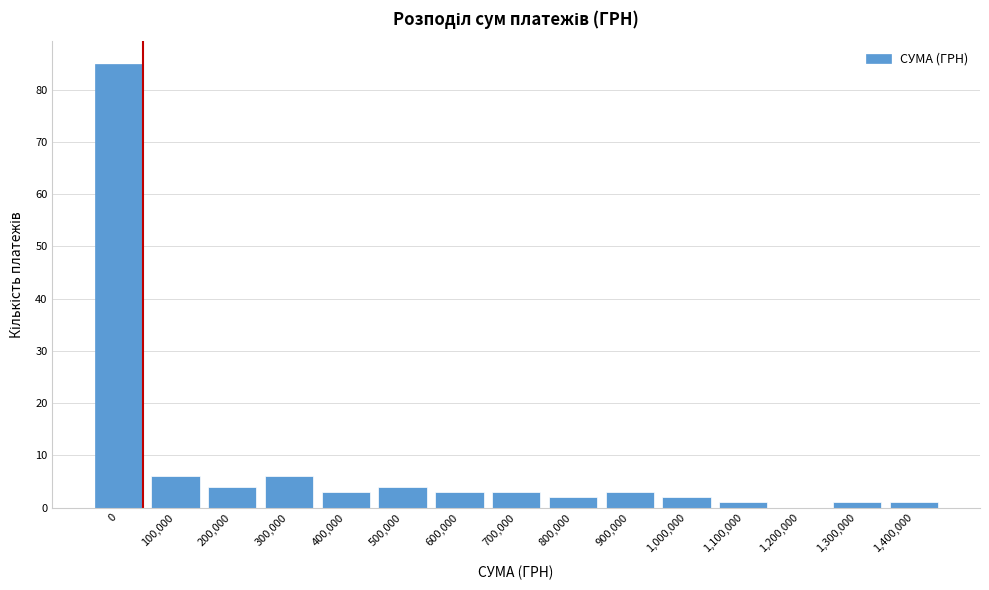

Reading left to right, transcribe all the data shown in this chart.

0=85	100,000=6	200,000=4	300,000=6	400,000=3	500,000=4	600,000=3	700,000=3	800,000=2	900,000=3	1,000,000=2	1,100,000=1	1,200,000=0	1,300,000=1	1,400,000=1